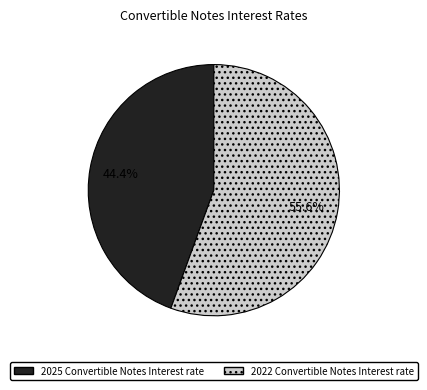

What is the total percentage of 2025 Convertible Notes Interest rate and 2022 Convertible Notes Interest rate?

100.0%